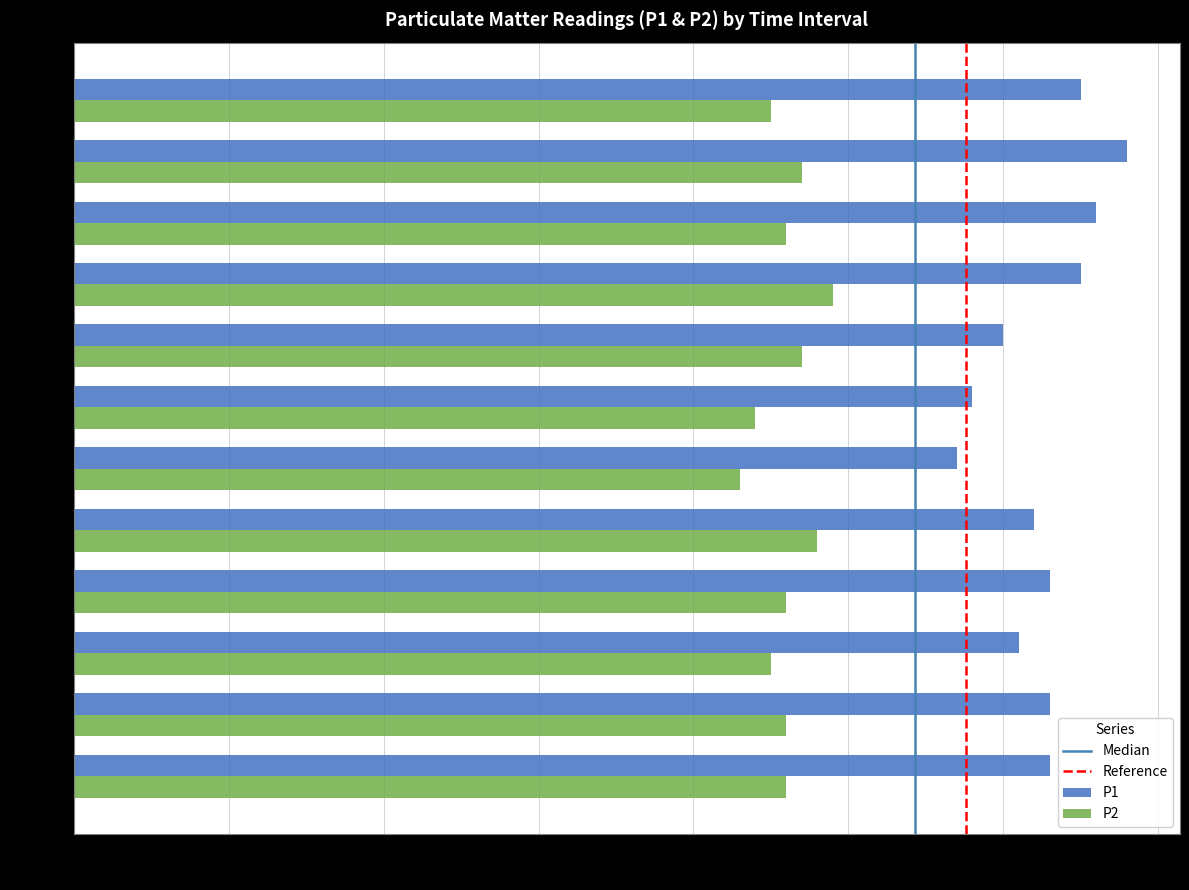

What is the difference between the second highest and minimum values in the P1 series?

9